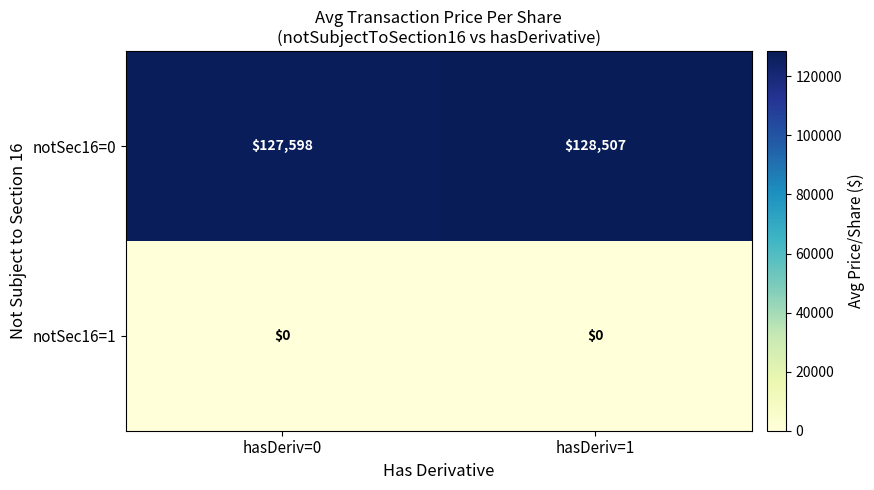

Count the number of data series in this chart.

2